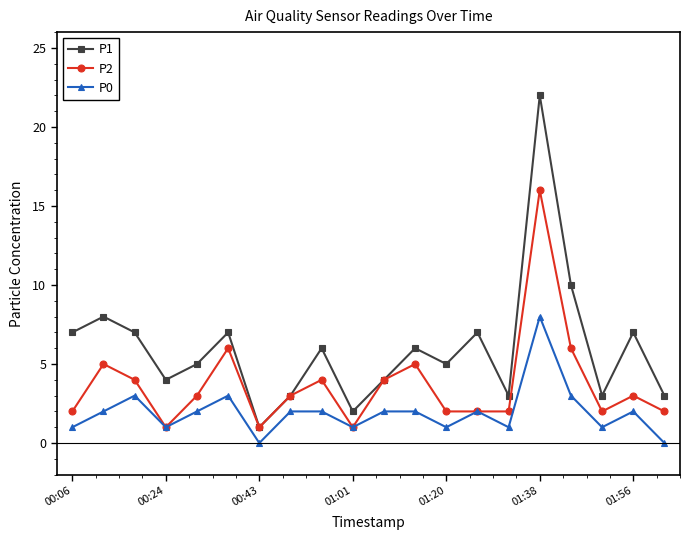

Rank the series by their maximum value, from highest to lowest.

P1, P2, P0